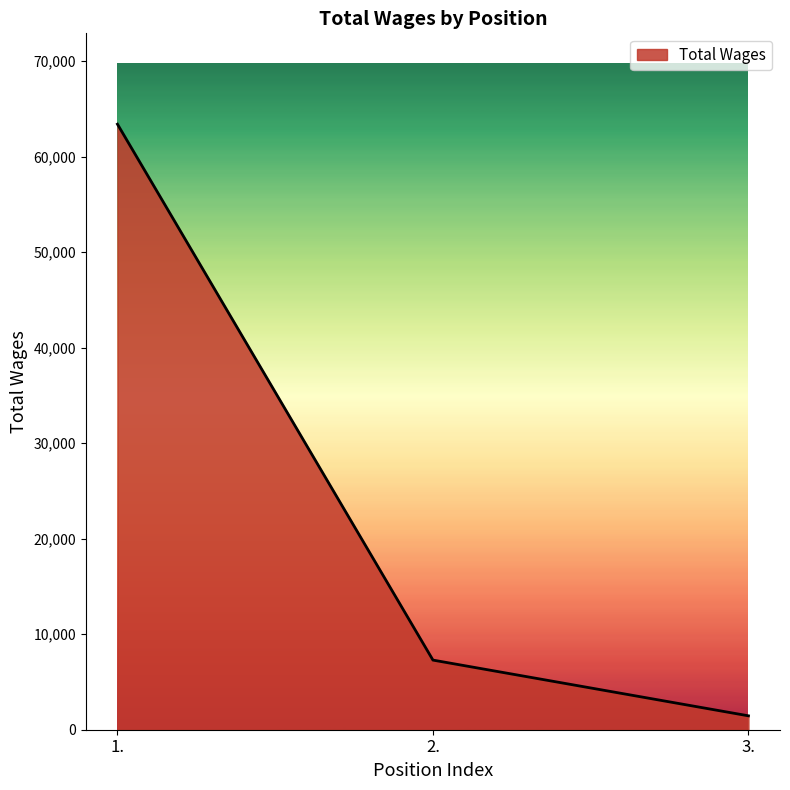

The value at 2. is 2078. True or false?

False